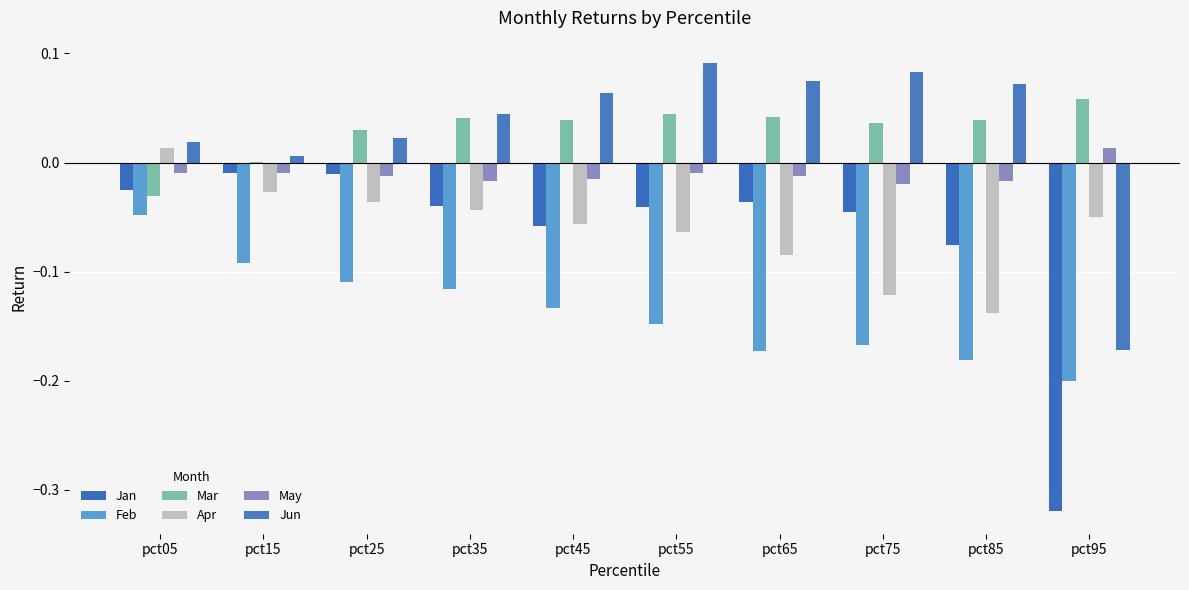

What is the value of the Jun bar at the 7th from the left?

0.1